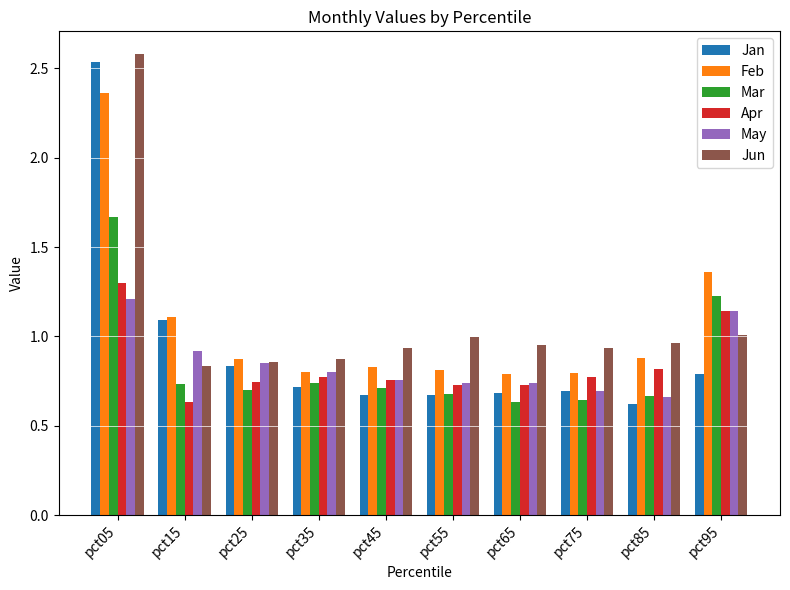

Is the value of Feb at pct15 greater than the value of Jun at pct45?

Yes